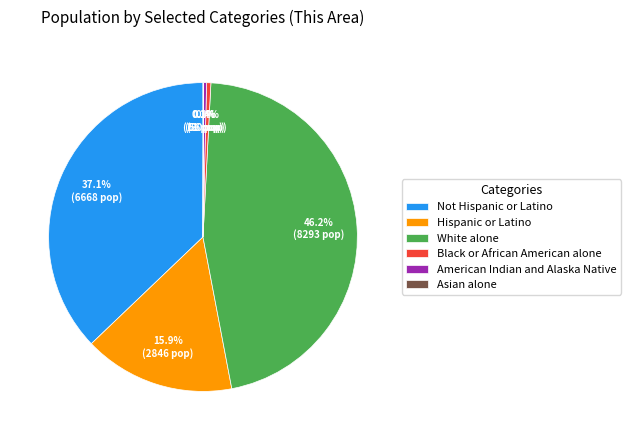

Which slice is the largest?

White alone